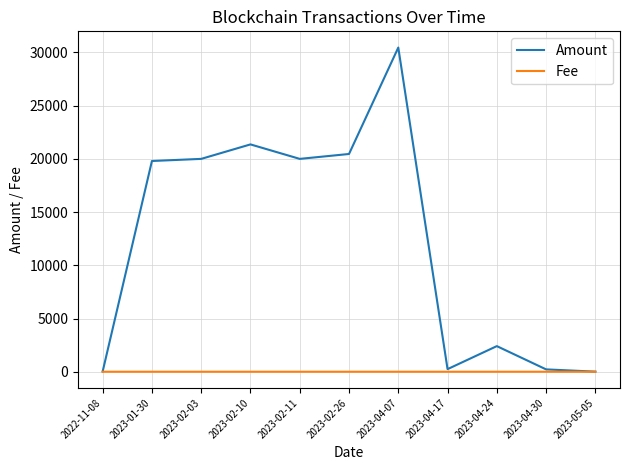

True or false: Amount has more than 1 points higher than both neighbors.

True